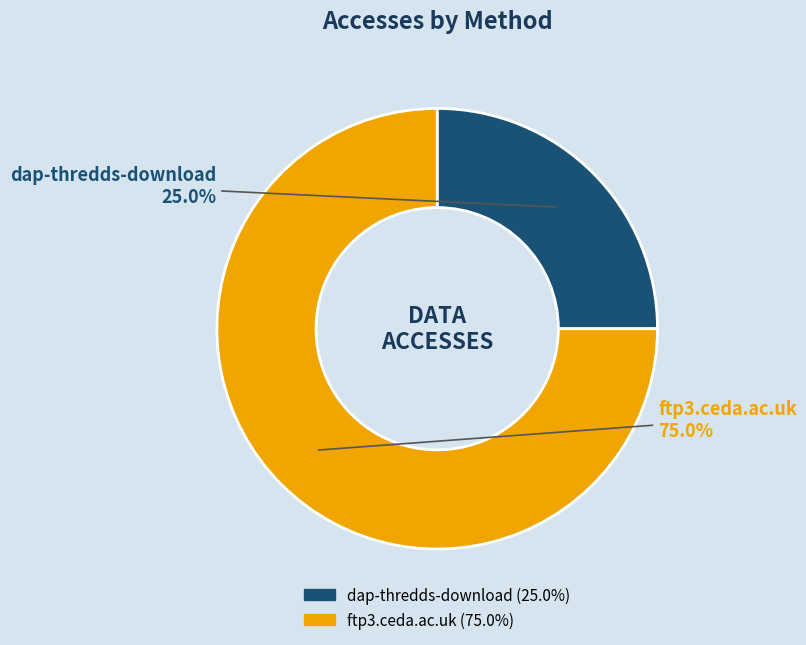

Does any single category account for the majority?

Yes